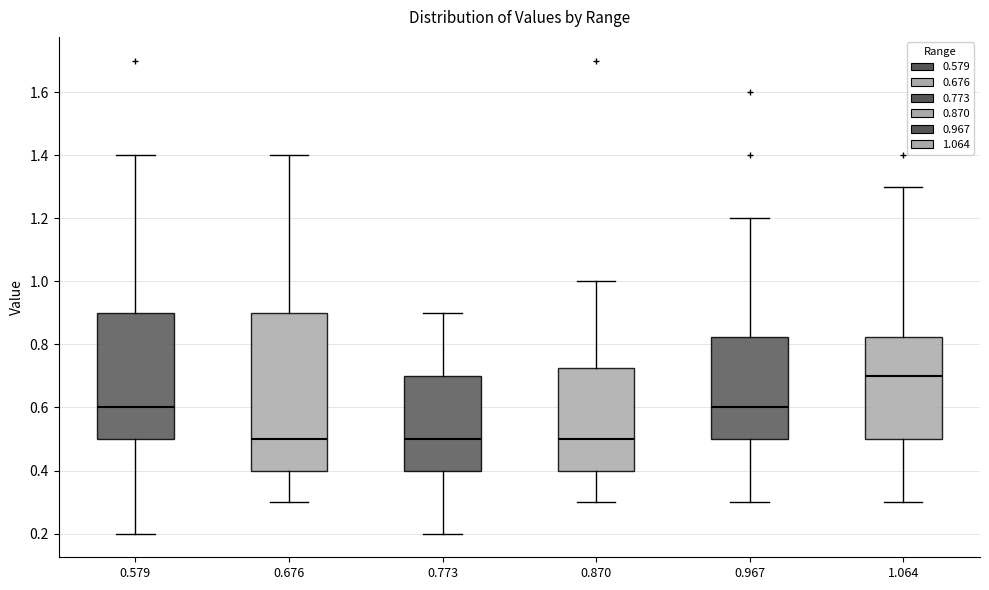

Where does the median line of the box at x = 1.064 sit on the y-axis? The values are not printed on the chart, so give them approximately, as read against the axis.

0.70